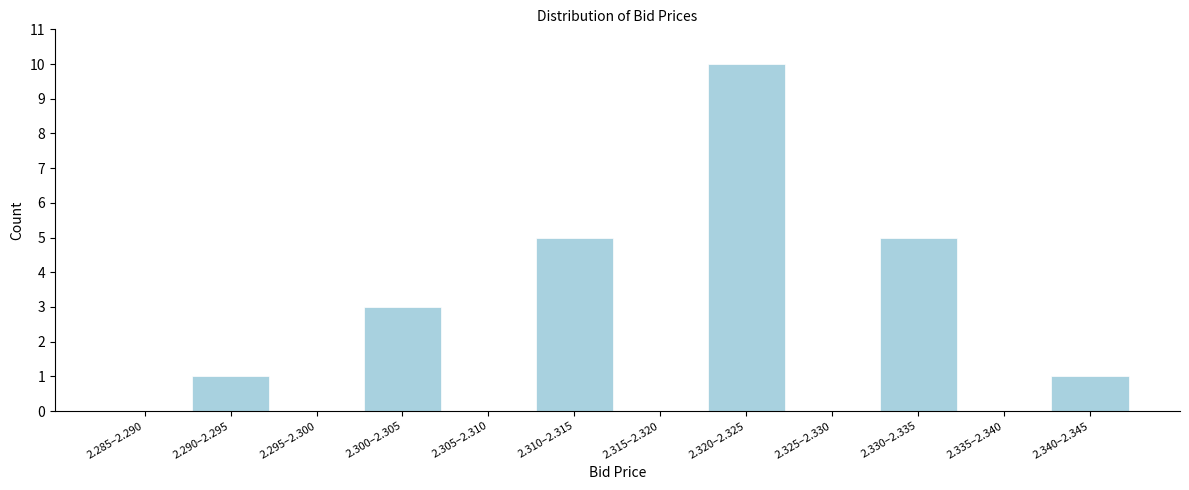

Reading right to left, what are all the values shown in this chart?

2.340–2.345=1	2.335–2.340=0	2.330–2.335=5	2.325–2.330=0	2.320–2.325=10	2.315–2.320=0	2.310–2.315=5	2.305–2.310=0	2.300–2.305=3	2.295–2.300=0	2.290–2.295=1	2.285–2.290=0